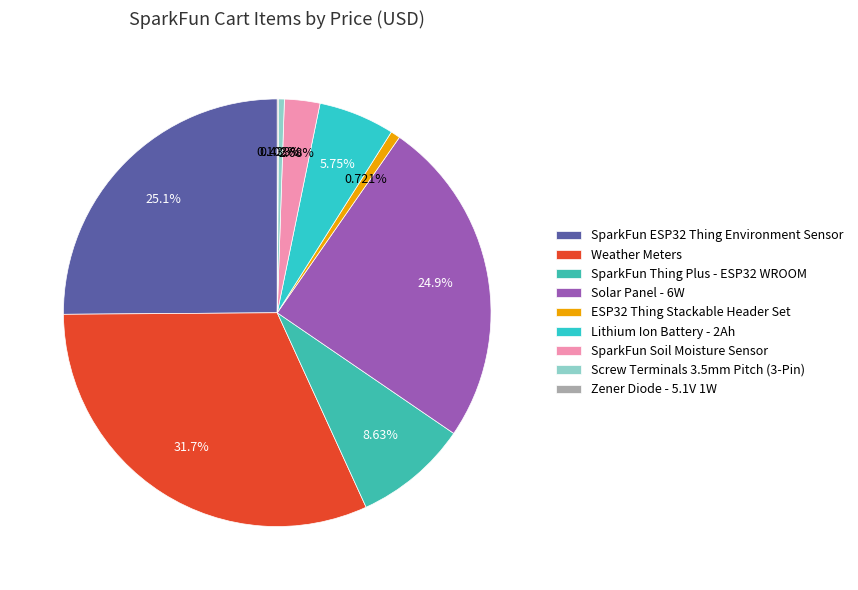

How many segments does this pie chart have?

9